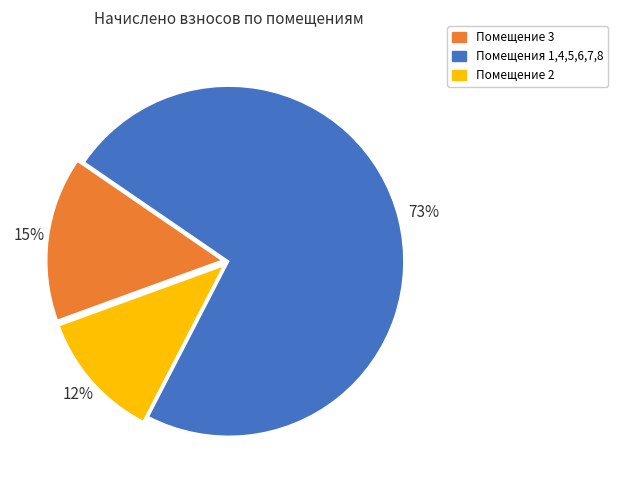

Is there a majority slice in this chart?

Yes